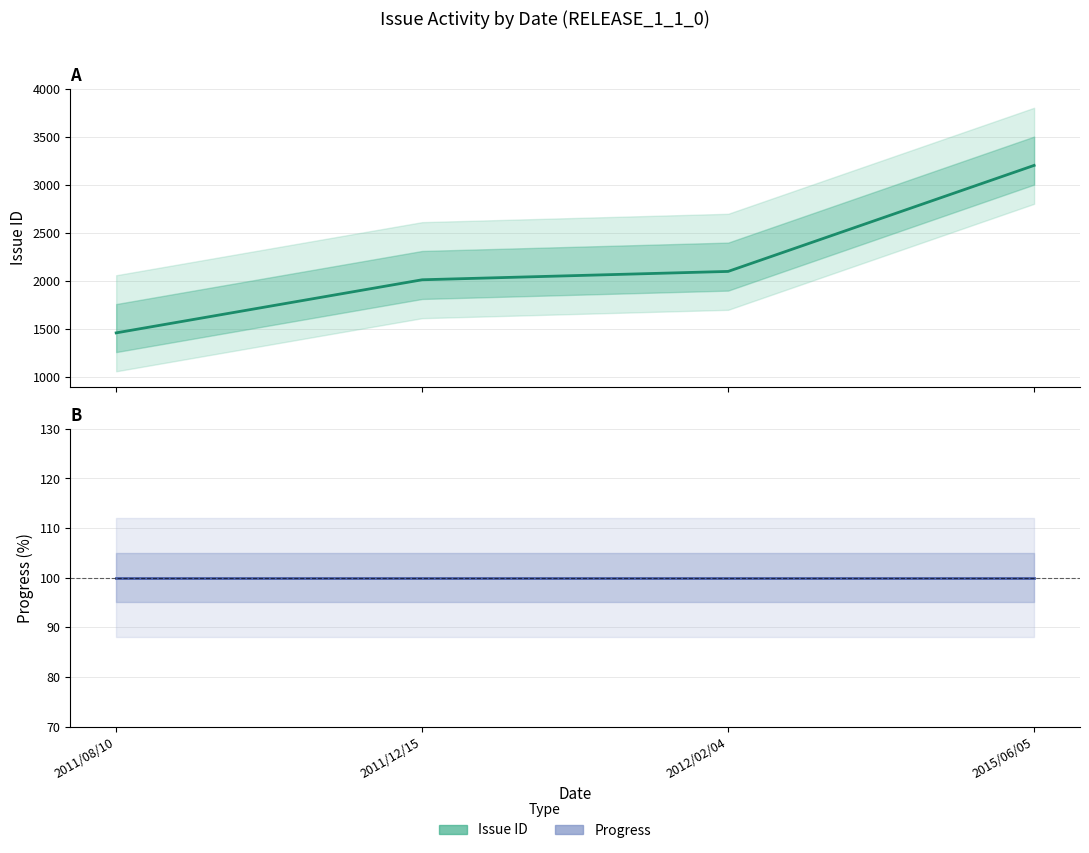

What is the label of the 1st point from the right?

2015/06/05